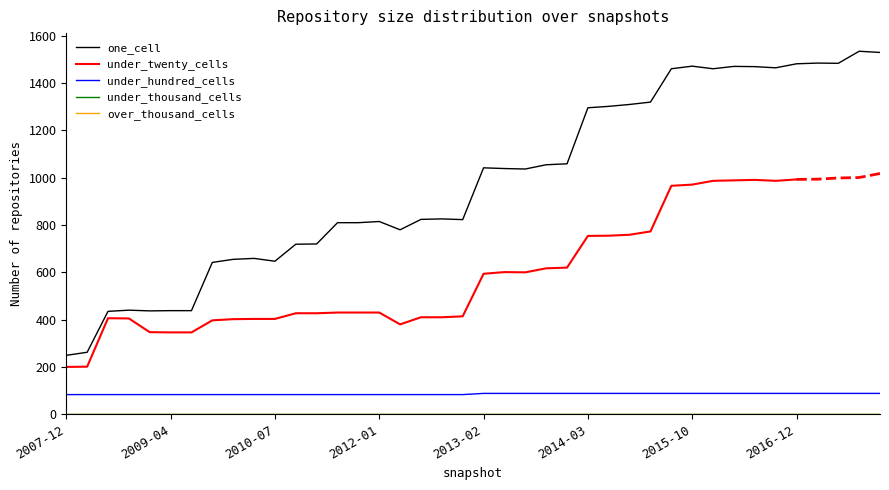

Rank the categories by under_hundred_cells value from highest to lowest.

2013-02-20, 2013-05-21, 2013-07-09, 2013-09-10, 2013-12-20, 2014-03-28, 2014-09-08, 2015-01-19, 2015-04-09, 2015-07-03, 2015-10-01, 2016-01-04, 2016-04-05, 2016-07-04, 2016-10-07, 2016-12-27, 2017-04-12, 2017-07-24, 2017-10-12, 2017-12-22, 2007-12-19, 2008-04-01, 2008-06-27, 2008-10-10, 2008-12-17, 2009-04-06, 2009-06-17, 2009-09-25, 2009-12-16, 2010-04-01, 2010-07-26, 2010-11-17, 2011-02-21, 2011-06-10, 2011-09-05, 2012-01-18, 2012-03-26, 2012-07-13, 2012-10-31, 2012-12-11